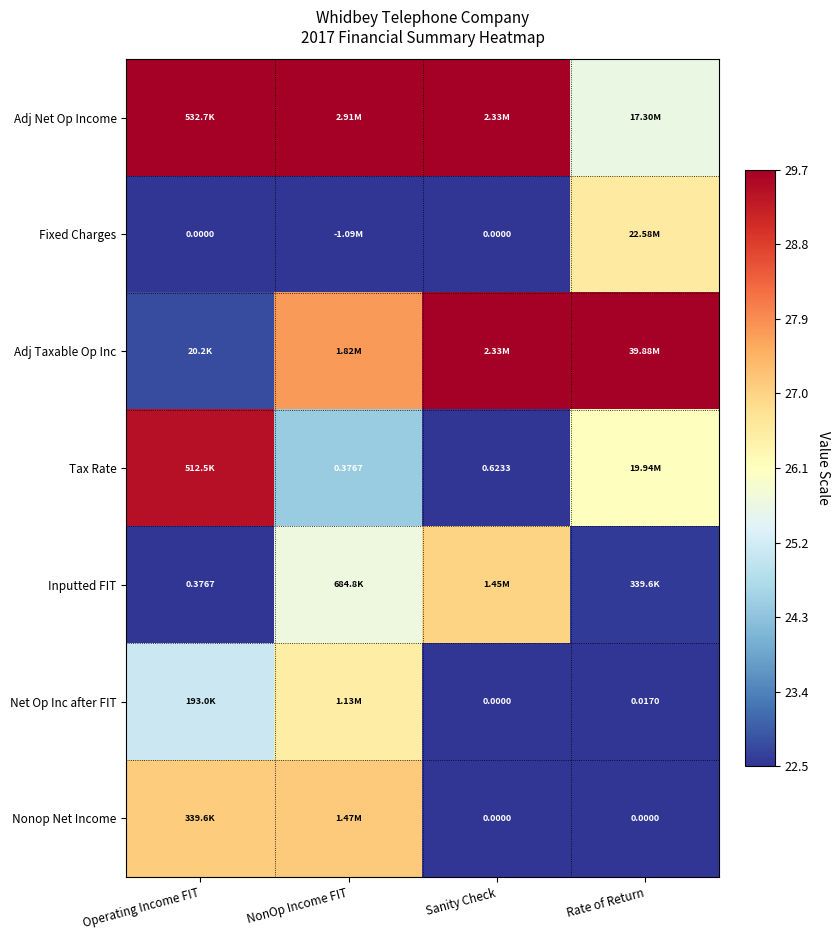

Read the Inputted FIT value at NonOp Income FIT.

25.7